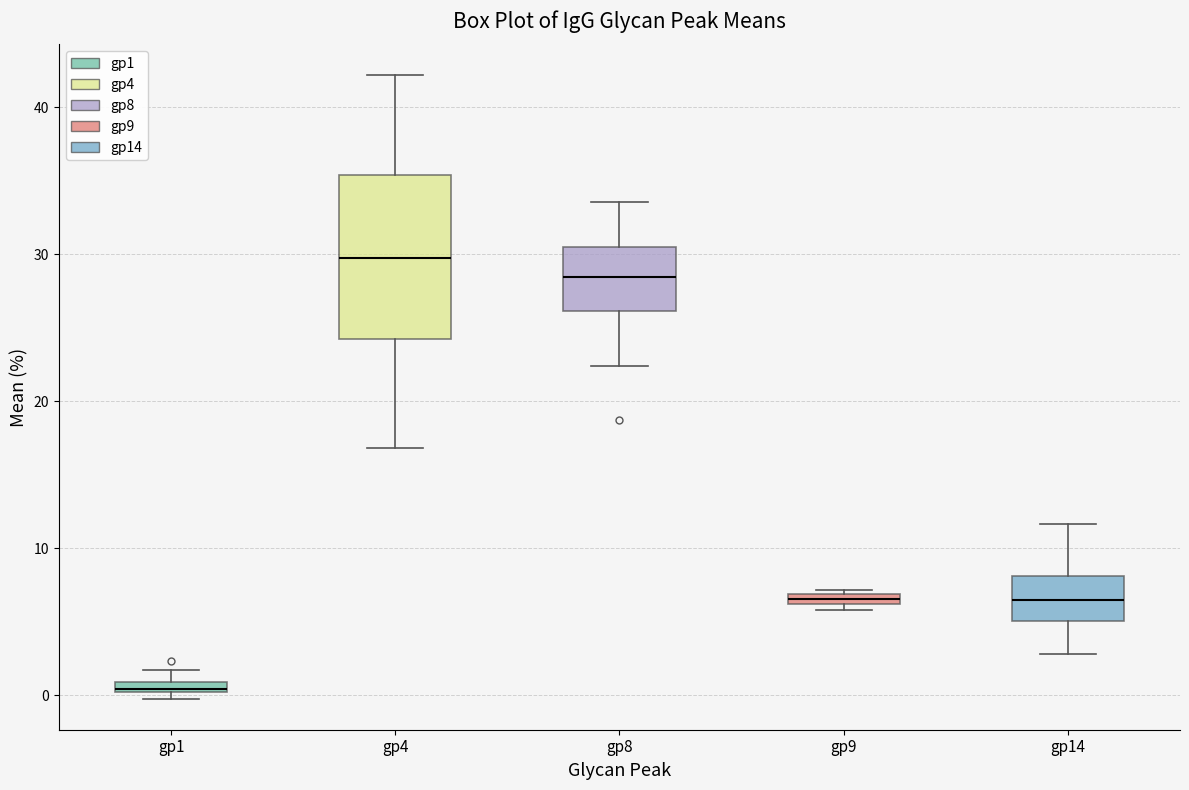

Comparing the boxes themselves (not the whiskers), which one is the tallest?

gp4